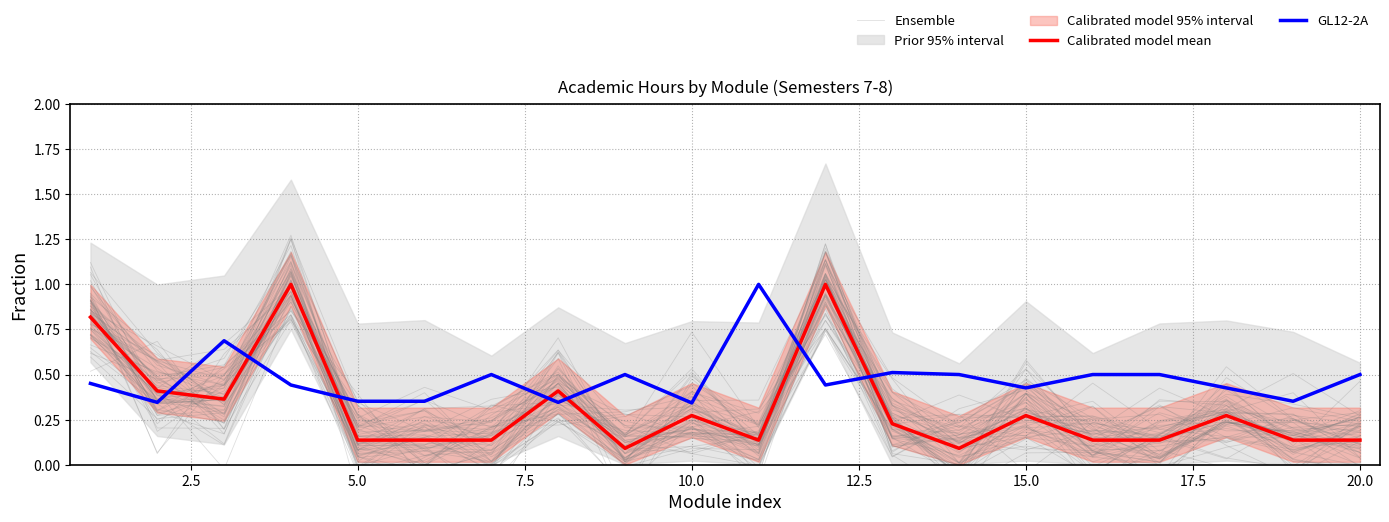

What is the maximum value for Calibrated model mean?

1.0